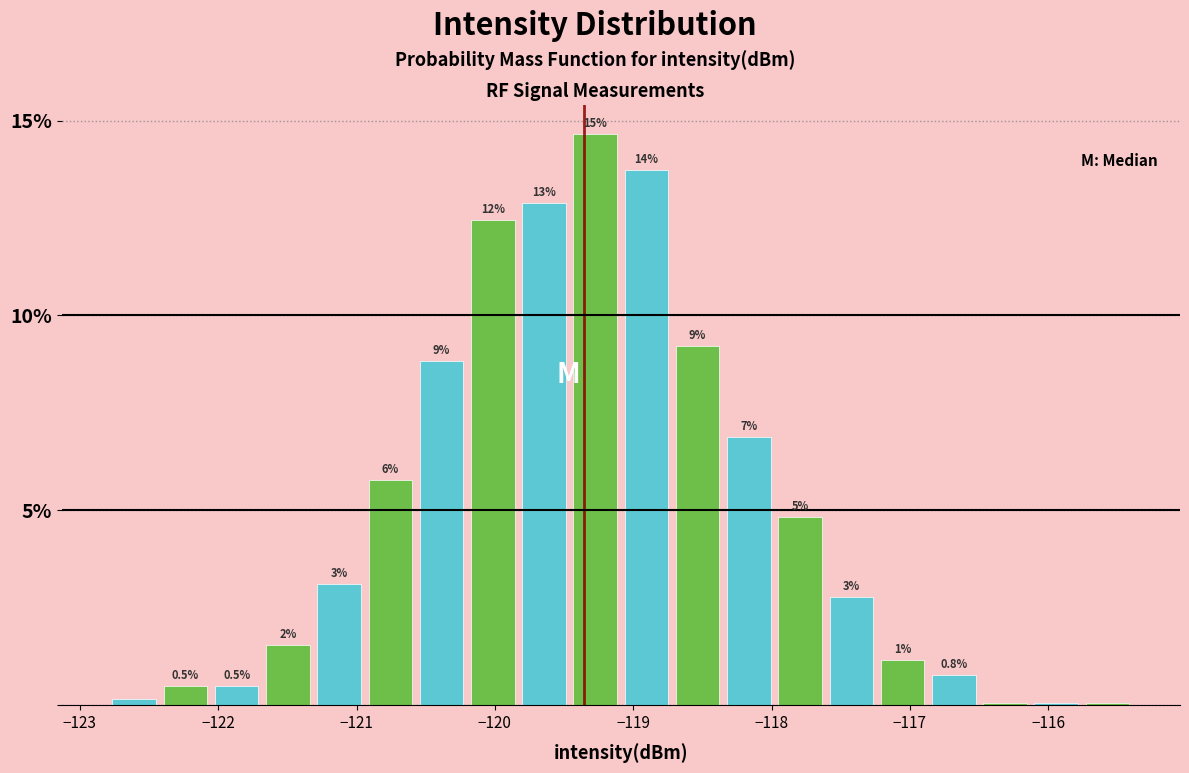

Read against the x-axis, roughly where is the centre of the tallest bar?

-119.3